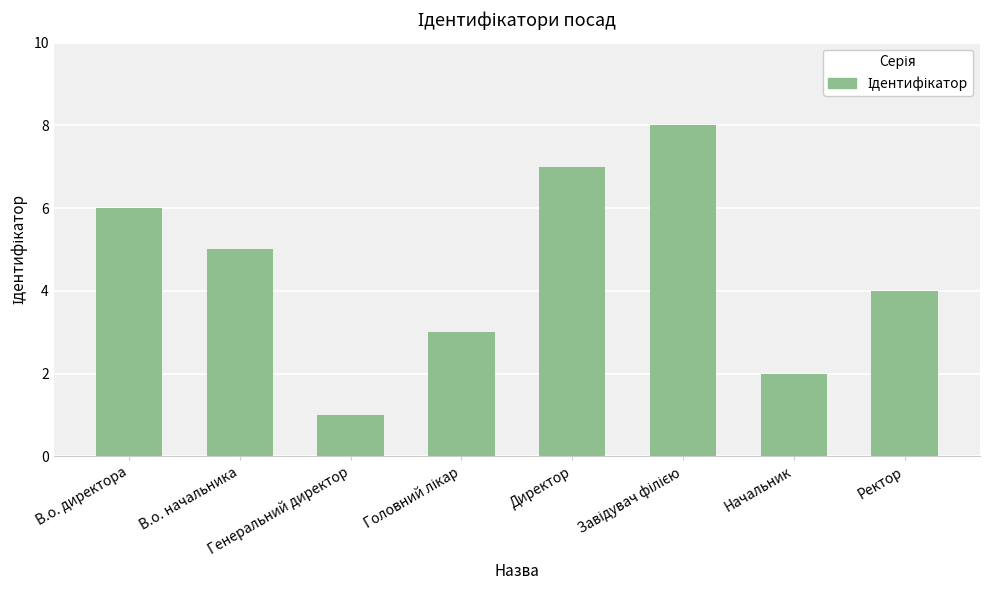

What is the label of the 3rd bar from the left?

Генеральний директор